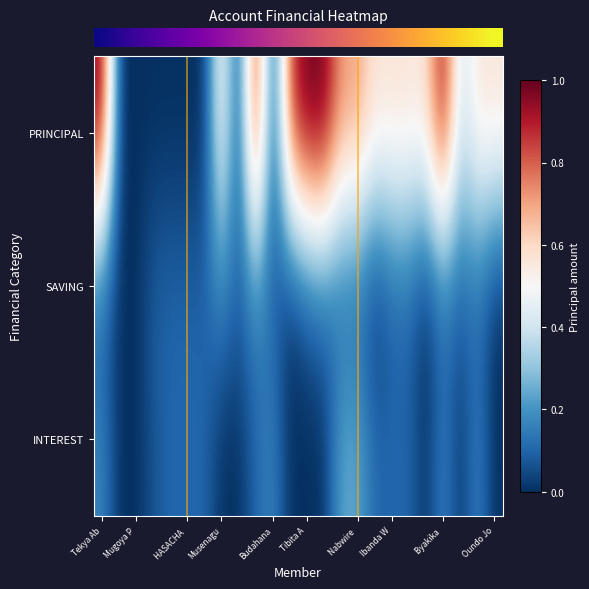

What is the difference between the maximum and minimum values in the INTEREST series?

0.2